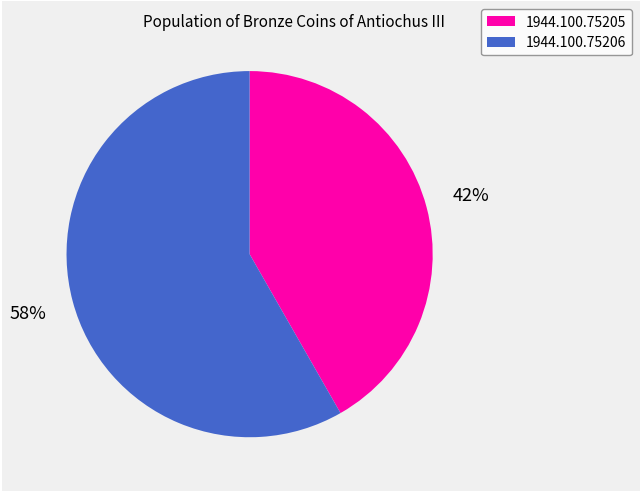

Rank the categories by value from lowest to highest.

1944.100.75205, 1944.100.75206